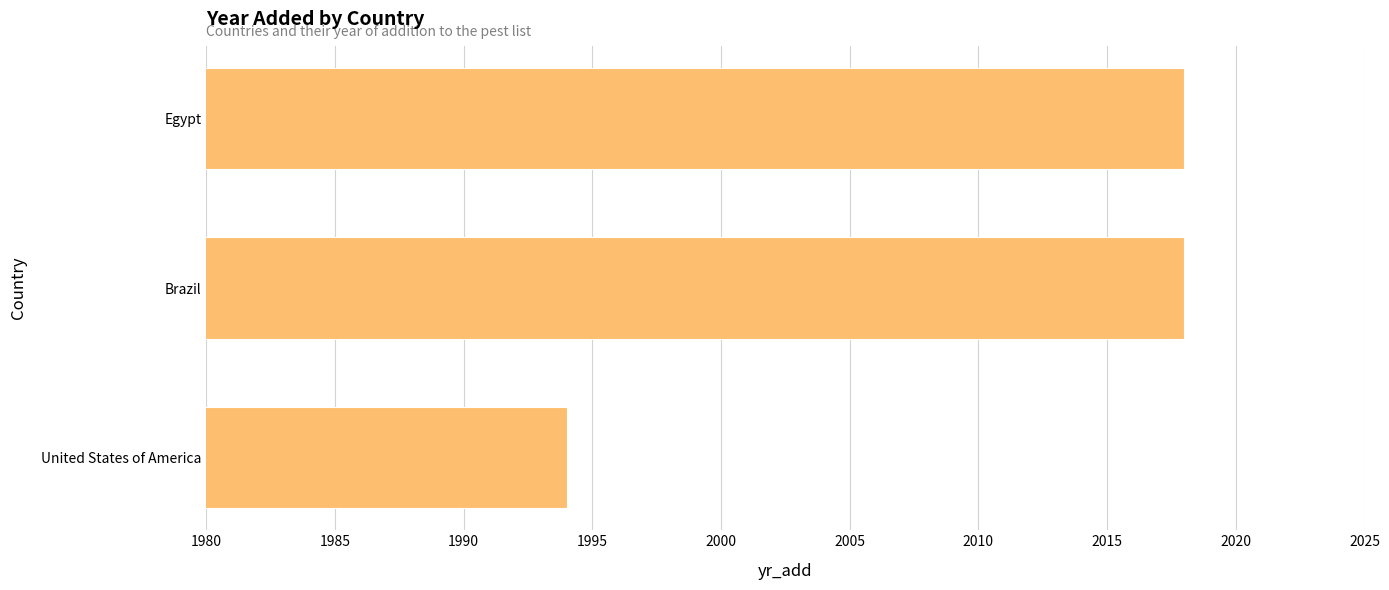

What is the greatest value displayed?

2018